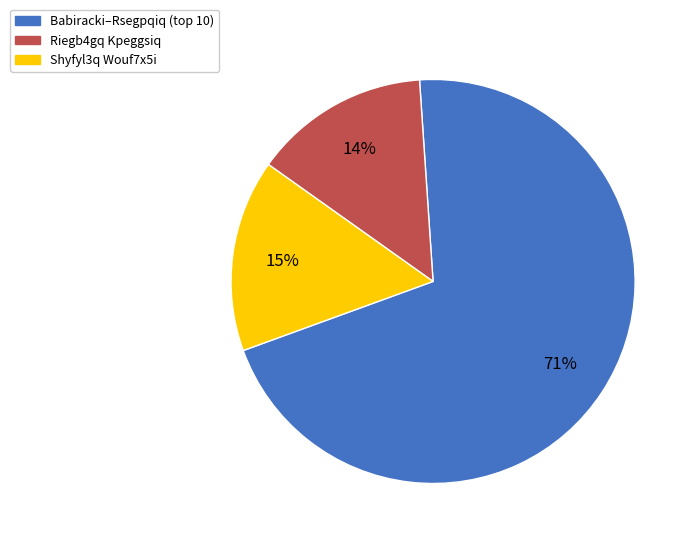

Is it true that Shyfyl3q Wouf7x5i is 29% of the pie?

False